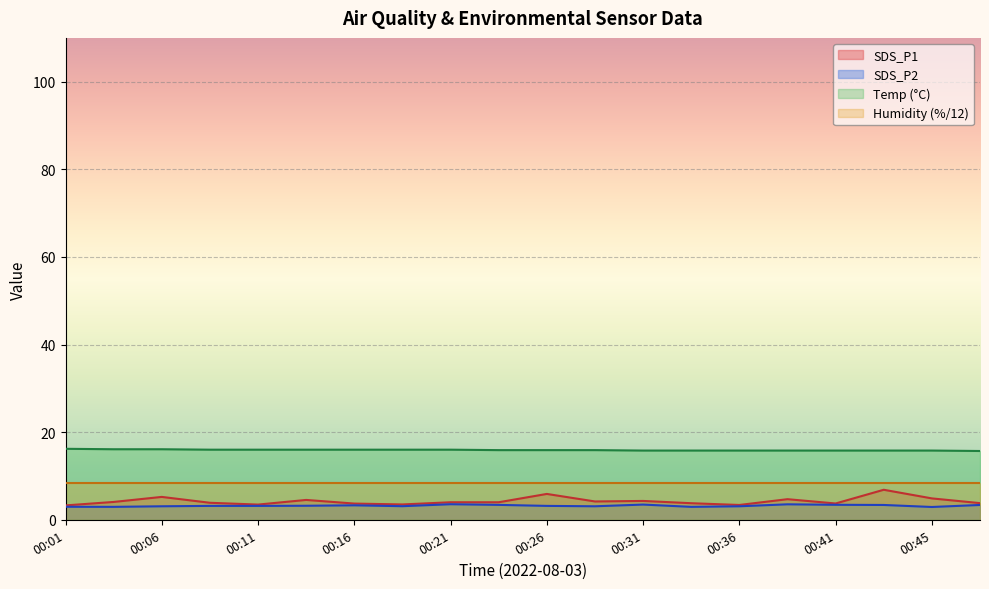

True or false: SDS_P2 and Temp intersect in this chart.

False